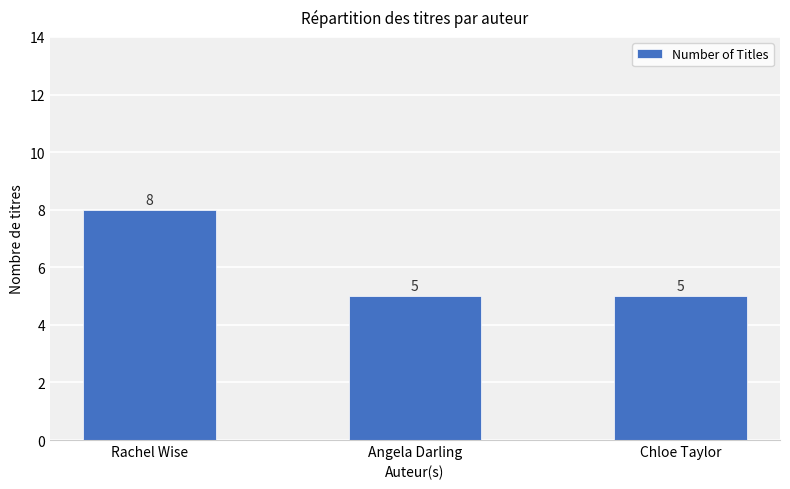

True or false: the data shows 4 at Rachel Wise.

False